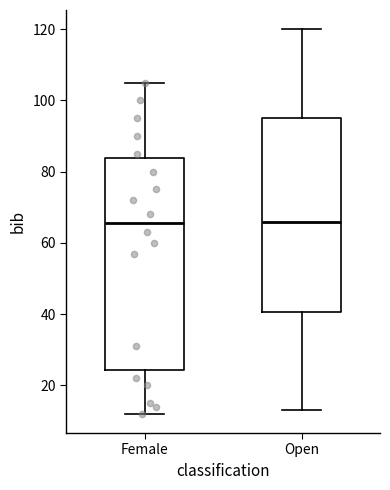

Which box is the tallest, from its lower edge to its upper edge?

Female